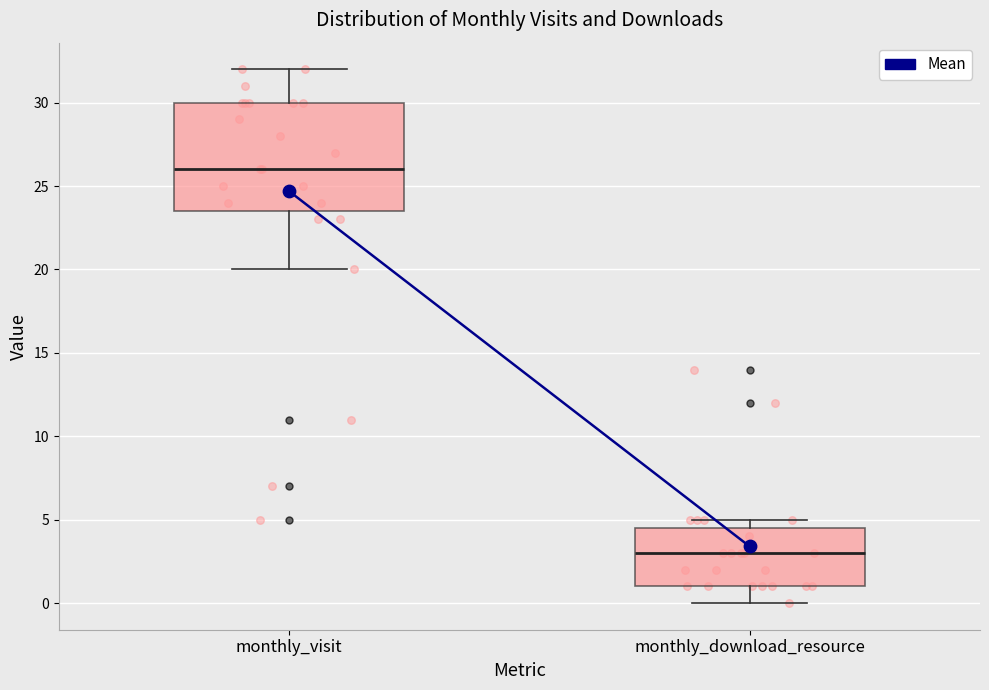

Reading left to right, read every box against the y-axis: the position of its median line, the range the box covers, and the ends of its whiskers. The values are not printed on the chart, so give them approximately, as read against the axis.

monthly_visit: median 26.0, box 23.5 to 30.0, whiskers 20.0 to 32.0
monthly_download_resource: median 3.0, box 1.0 to 4.5, whiskers 0.0 to 5.0